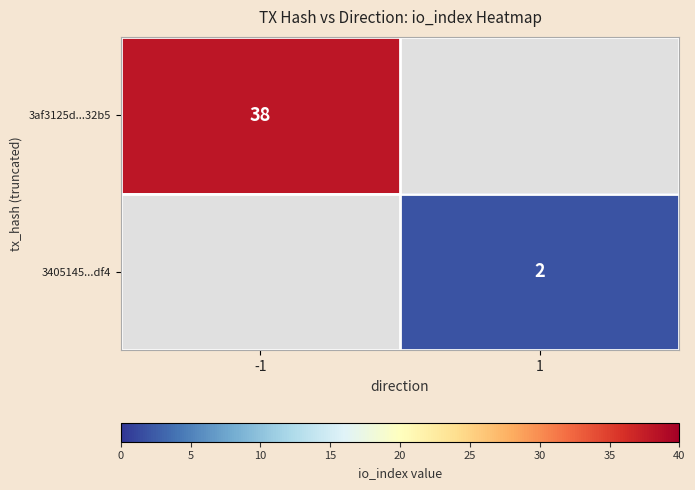

True or false: 3af3125d...32b5 has a value of 38 at -1.

True